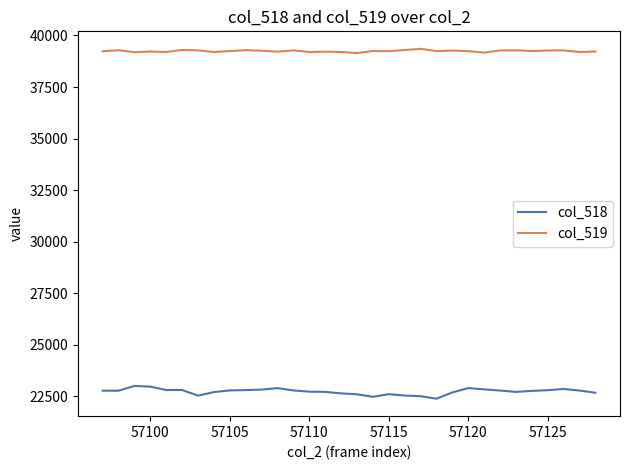

Which series has the largest total across all categories?

col_519